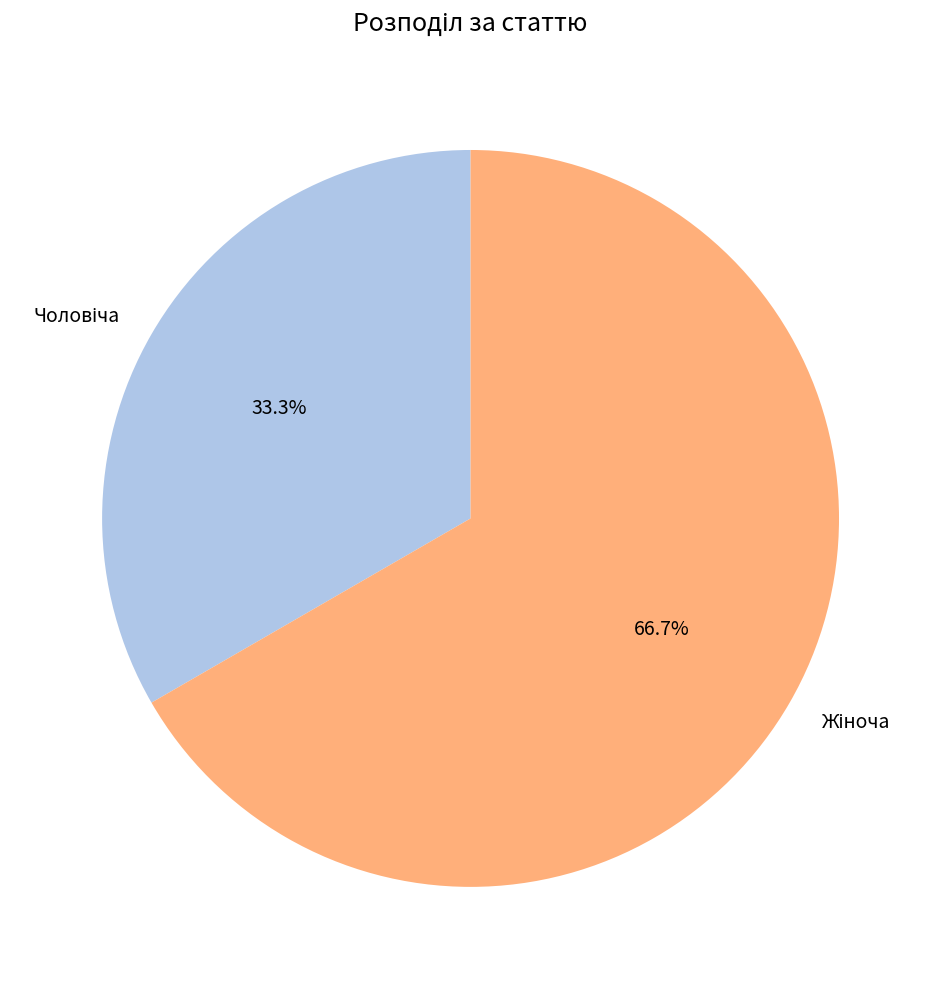

Does any single category account for the majority?

Yes